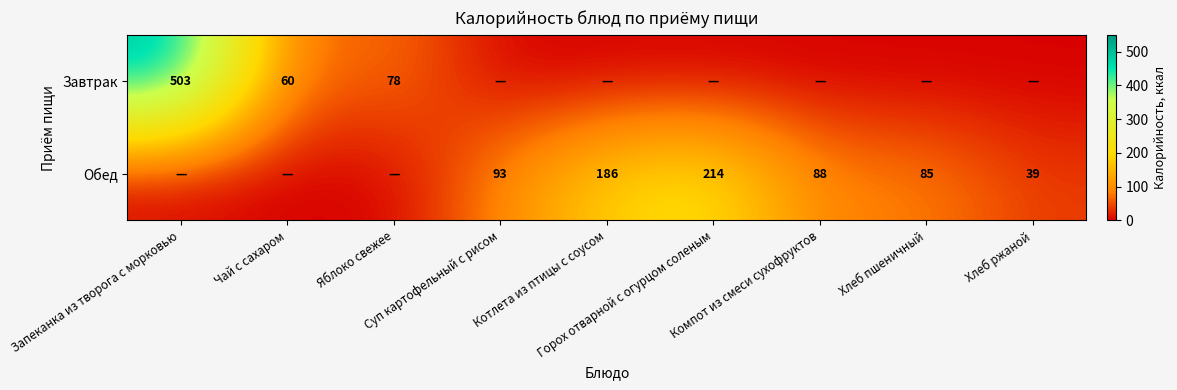

What is the difference between the Обед values at Горох отварной с огурцом соленым and Хлеб пшеничный?

129.2